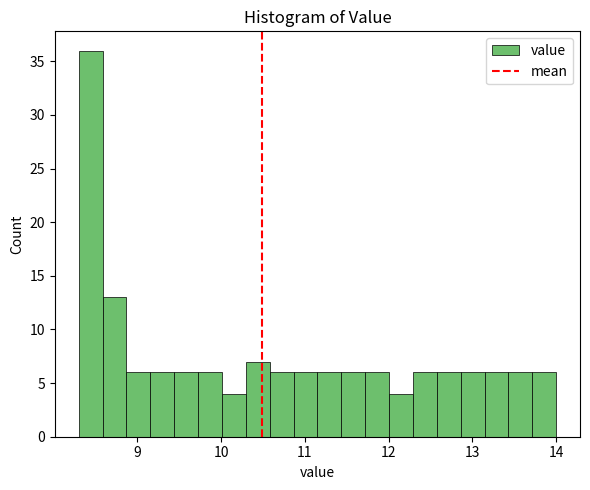

Around what value on the x-axis is the tallest bar? Give the approximate position of its centre, as read against the axis.

8.4